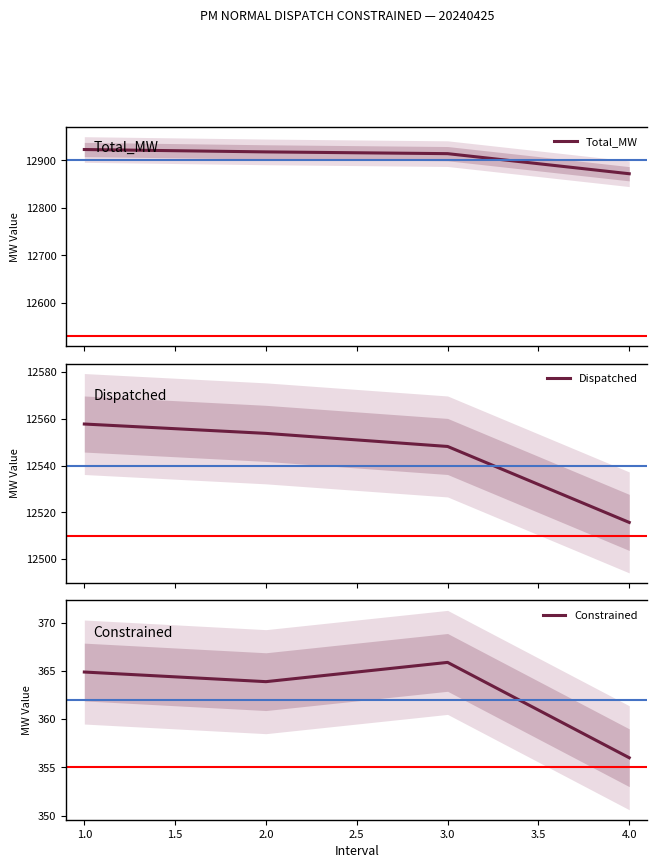

True or false: Total_MW and Constrained cross at least once.

False